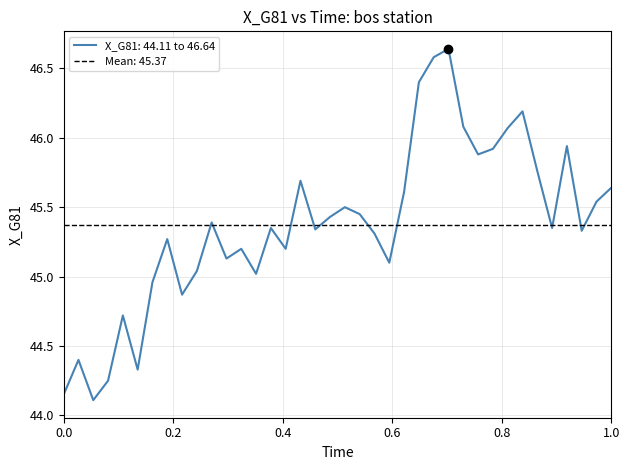

Reading left to right, what are all the values shown in this chart?

44.1	44.4	44.1	44.2	44.7	44.3	45.0	45.3	44.9	45.0	45.4	45.1	45.2	45.0	45.4	45.2	45.7	45.3	45.4	45.5	45.5	45.3	45.1	45.6	46.4	46.6	46.6	46.1	45.9	45.9	46.1	46.2	45.8	45.4	45.9	45.3	45.5	45.6